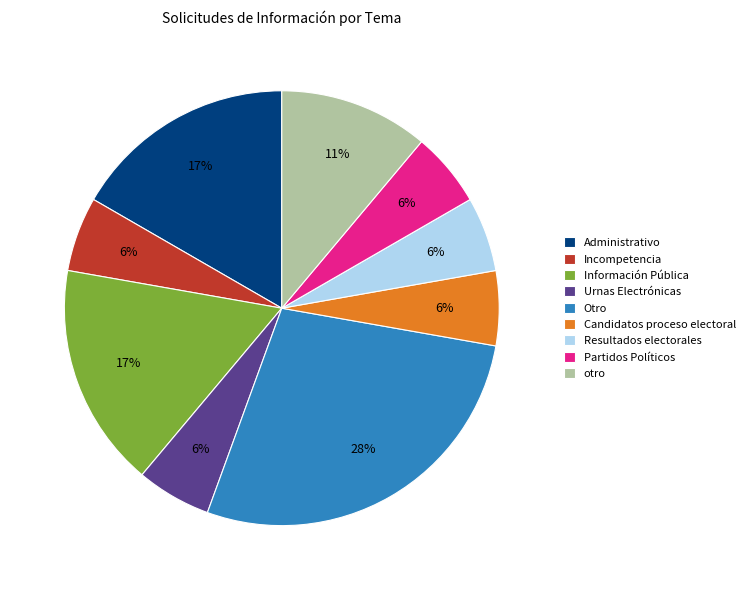

Which has a higher value, Partidos Políticos or Otro?

Otro